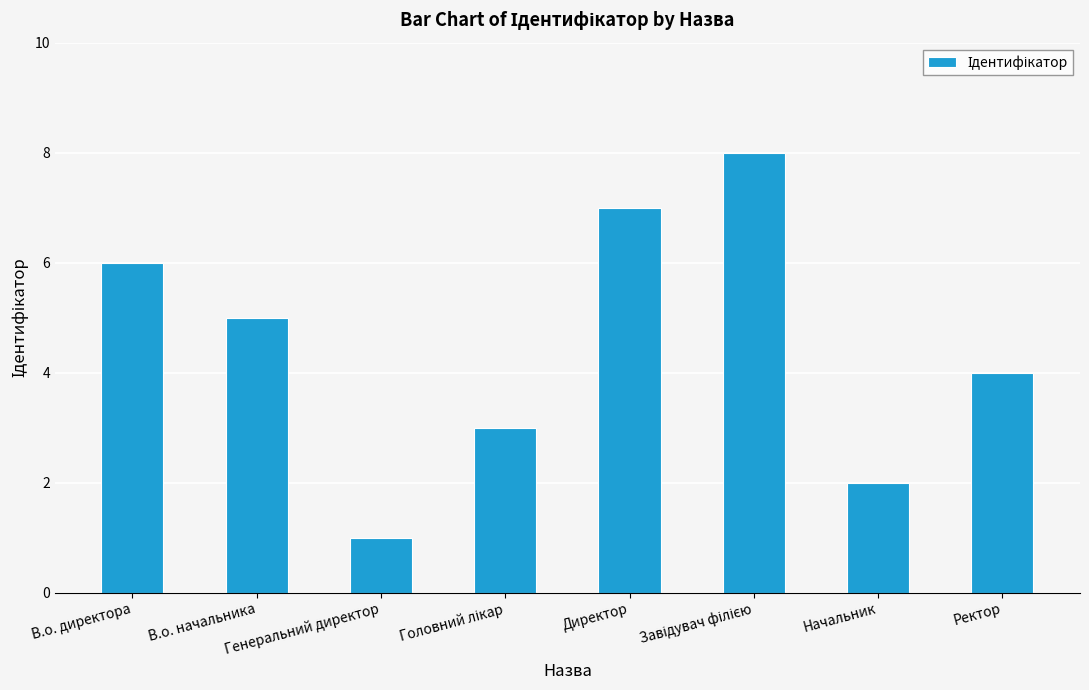

What is the change in value from В.о. начальника to Генеральний директор?

-4